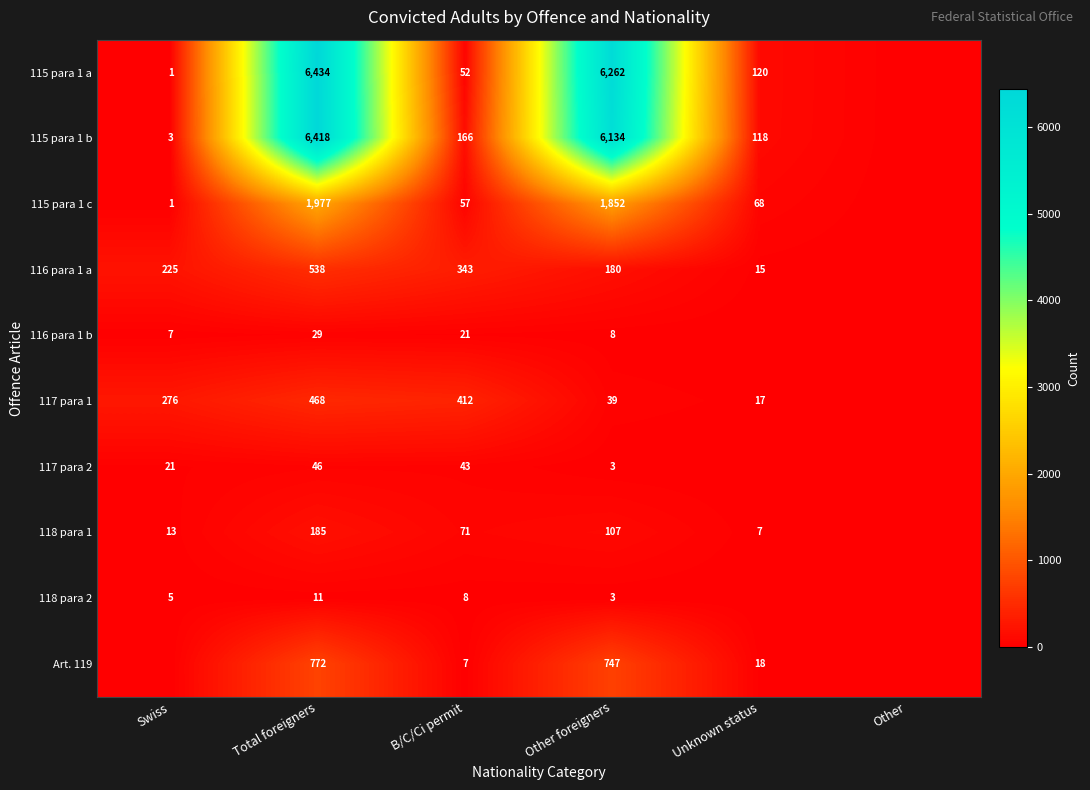

The value of 116 para 1 b at B/C/Ci permit is 21. True or false?

True